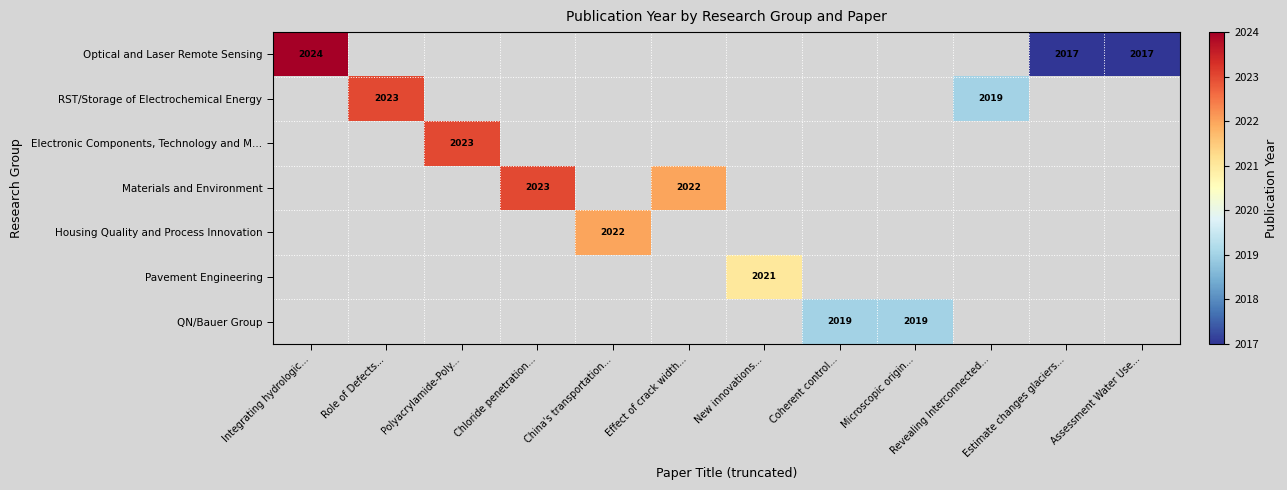

How many values in RST/Storage of Electrochemical Energy are above zero?

2